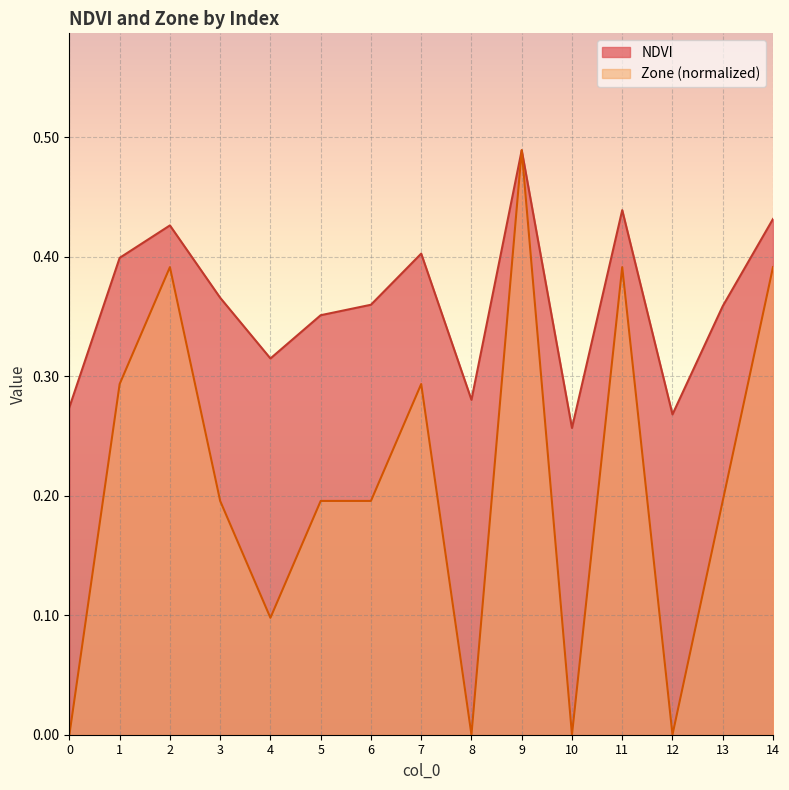

The value of Zone at 13 is 0.2. True or false?

True